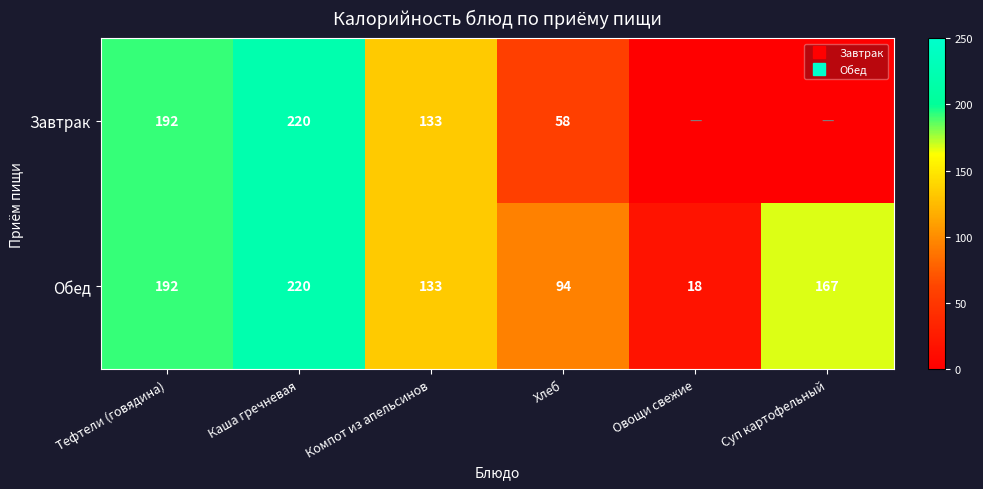

At which category is the sum across all series the highest?

Каша гречневая